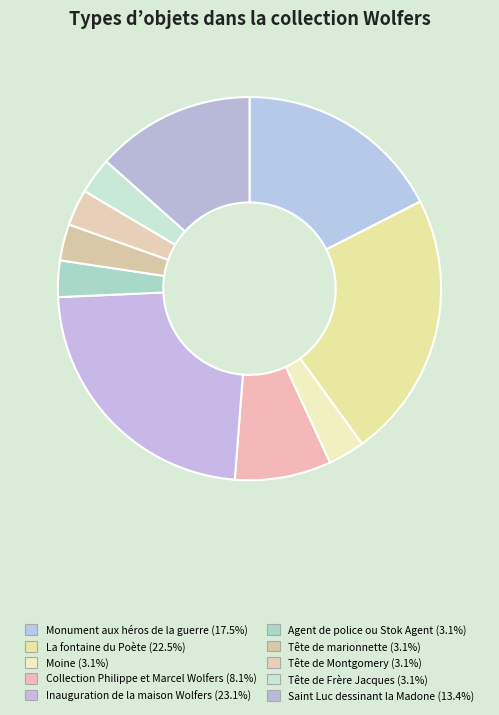

How many slices are in this pie chart?

10